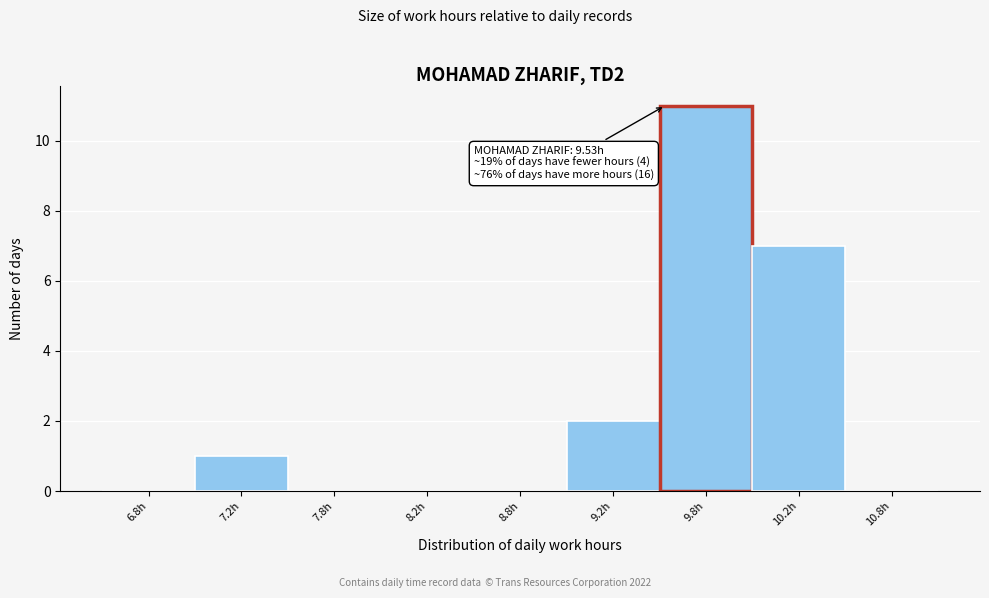

Reading left to right, what are all the values shown in this chart?

6.8h=0	7.2h=1	7.8h=0	8.2h=0	8.8h=0	9.2h=2	9.8h=11	10.2h=7	10.8h=0